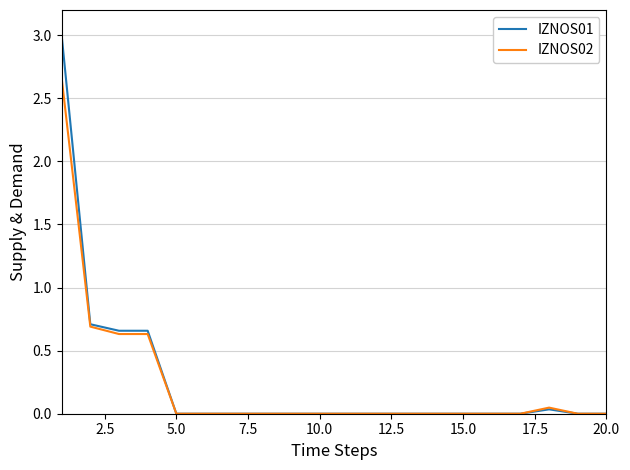

What is the greatest value displayed?

3.0